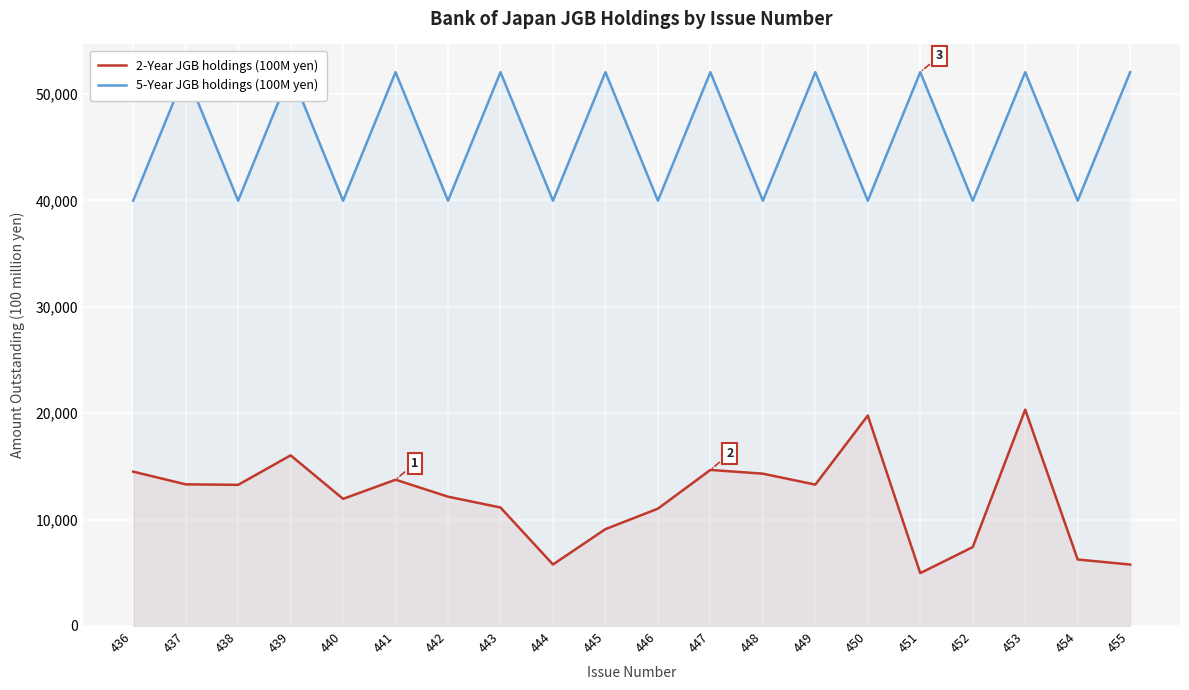

Which series has the widest spread of values?

2-Year JGB holdings (100M yen)